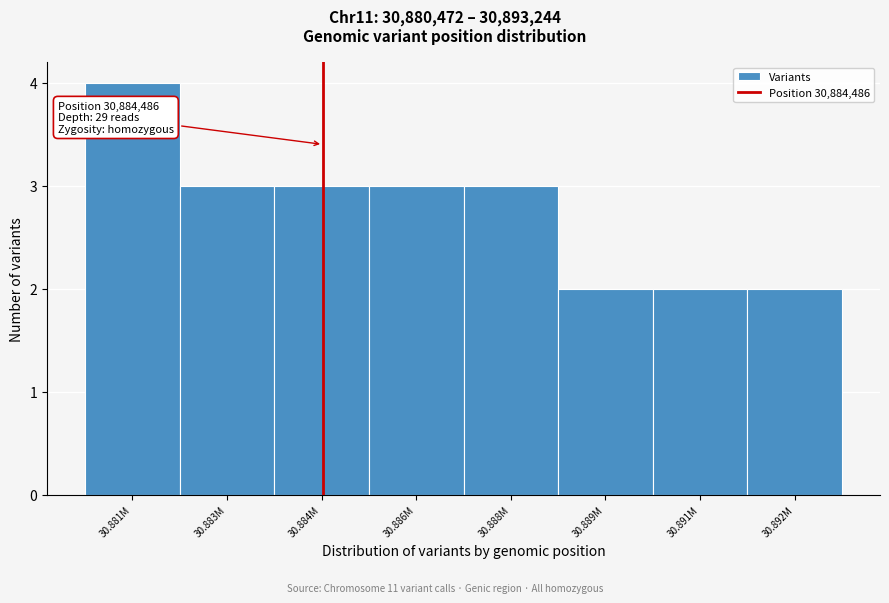

Reading left to right, extract all data points from this chart.

4	3	3	3	3	2	2	2